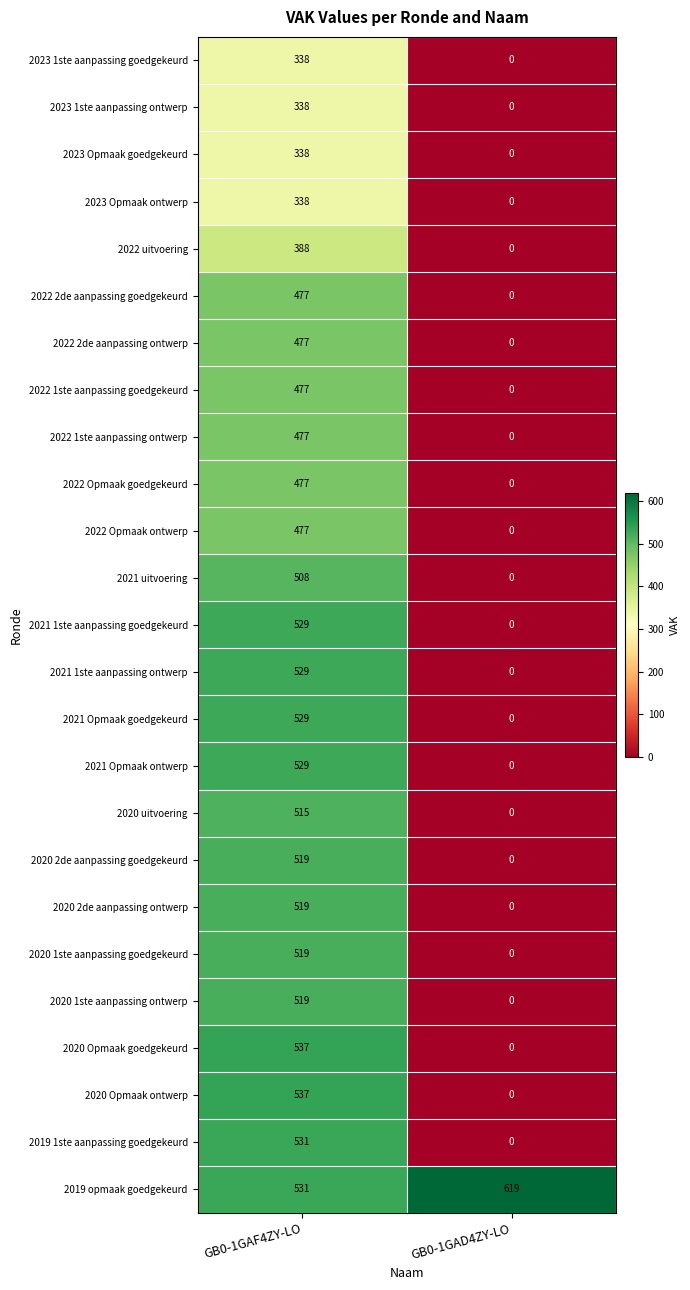

What is the spread (max minus min) of values at GB0-1GAD4ZY-LO?

619